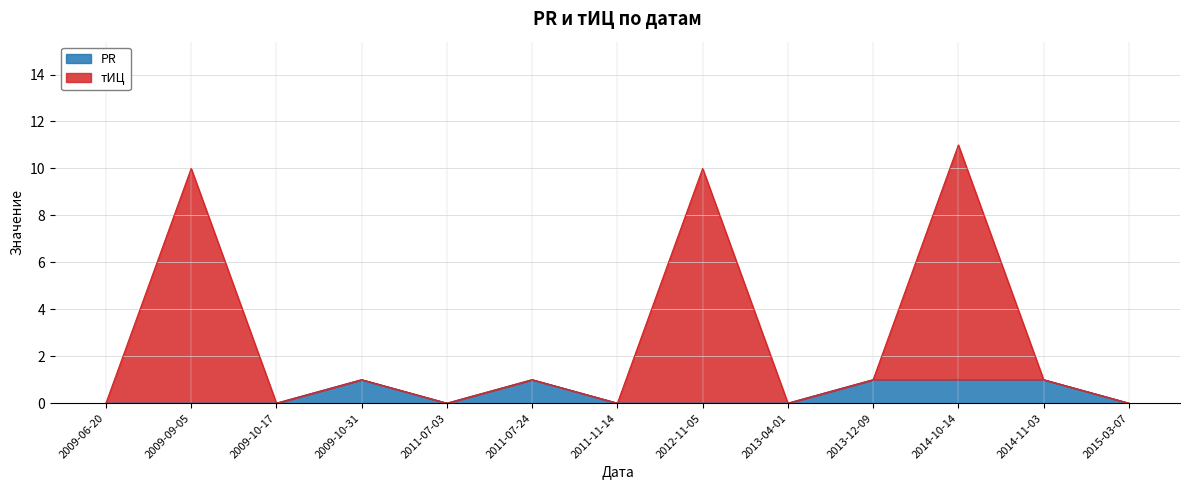

In PR, how many points are lower than both neighbors (excluding endpoints)?

1